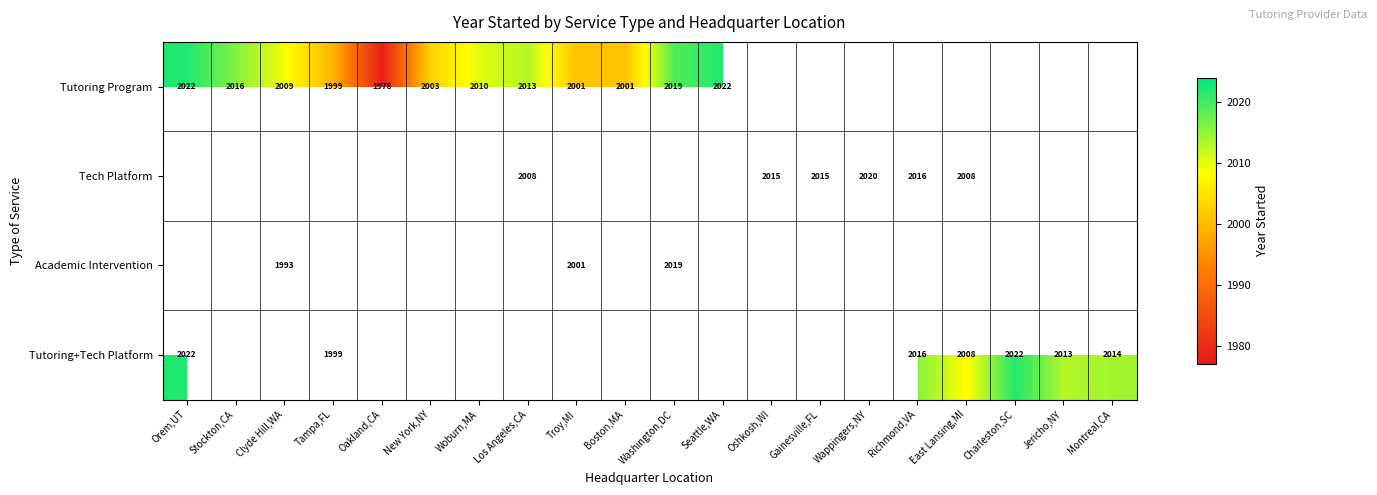

Between Richmond,VA and Washington,DC, which is larger?

Washington,DC